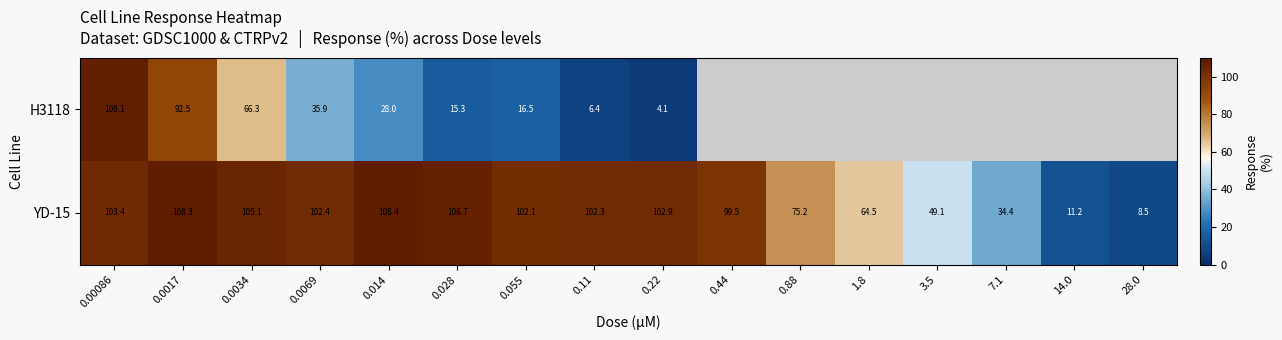

Is the value of YD-15 at 0.22 greater than the value of H3118 at 0.0069?

Yes